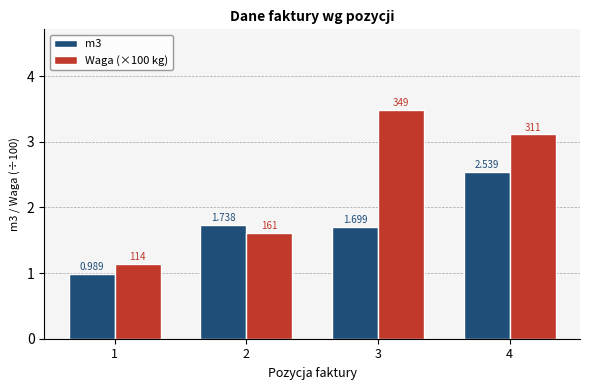

Which series changed the most between 1 and 3?

Waga (×100 kg)